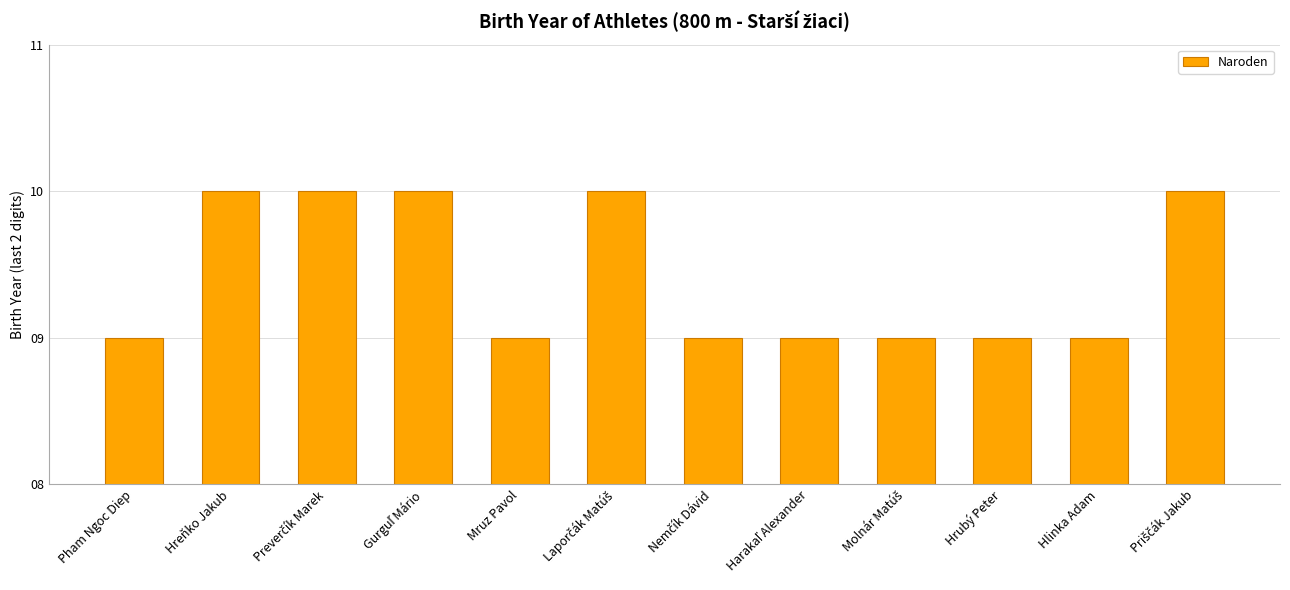

What is the label of the 5th bar from the left?

Mruz Pavol